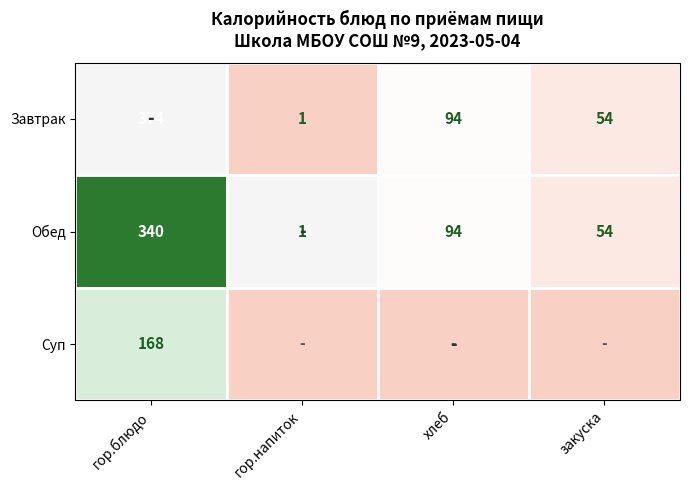

What is the difference between the maximum and minimum values in the Обед series?

339